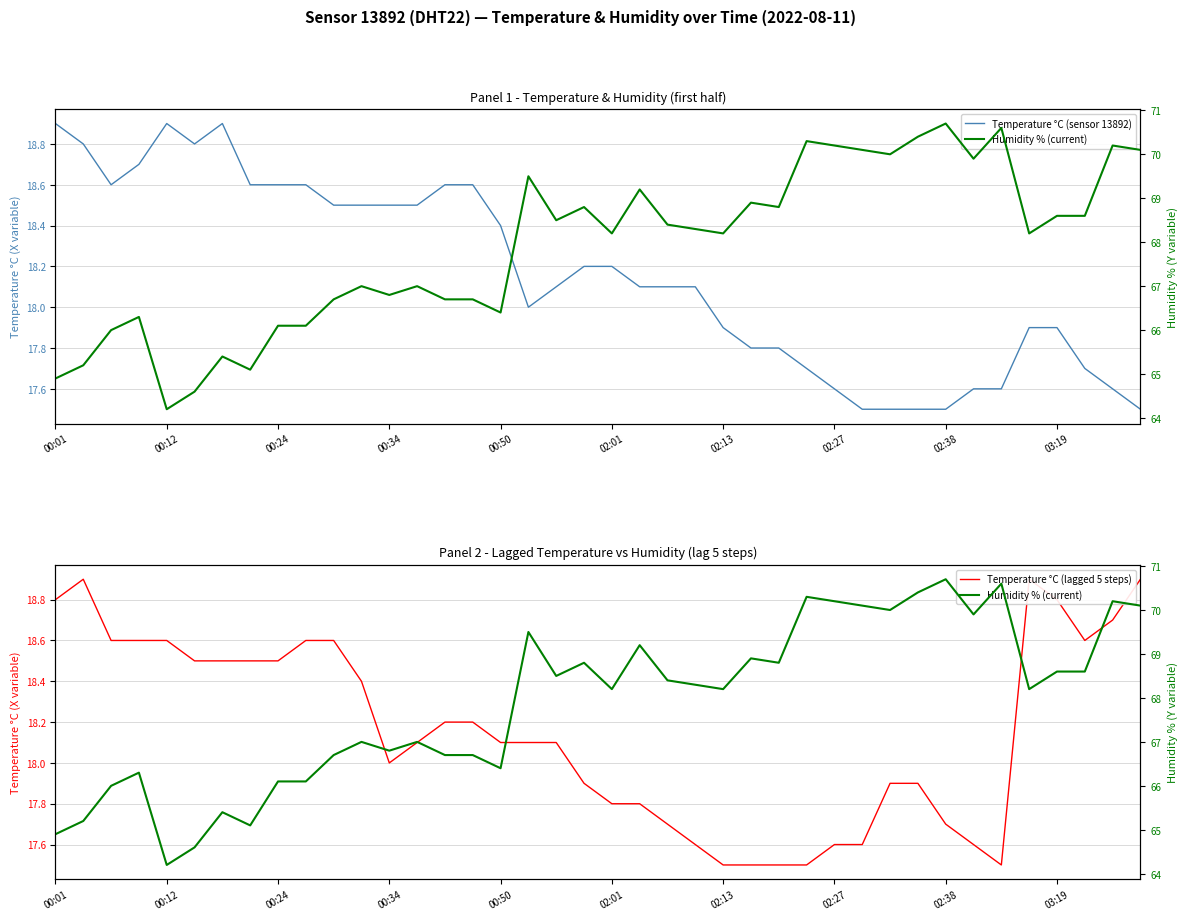

What is the difference between the maximum and minimum values in the Temperature °C (sensor 13892) series?

1.4